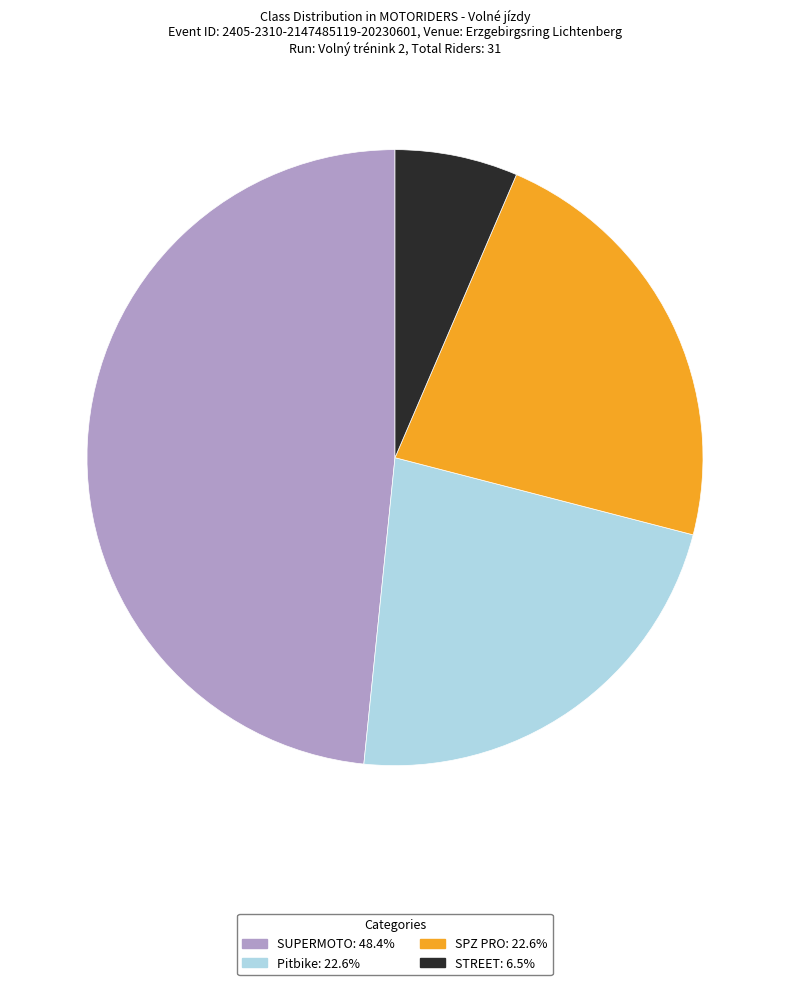

Is the sum of STREET: 6.5% and Pitbike: 22.6% greater than half?

No